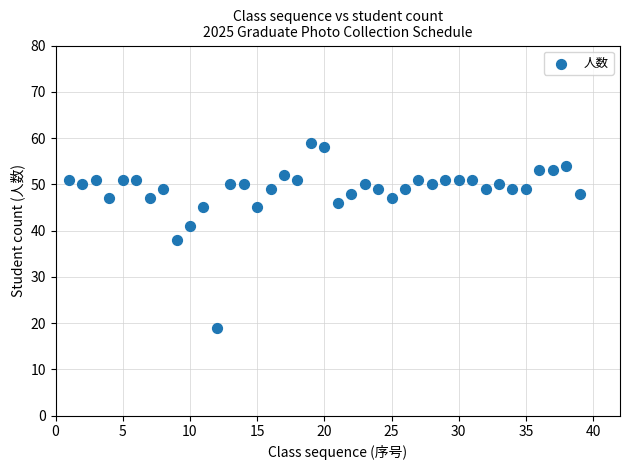

What Y value in the scatter plot is closest to 39?

38